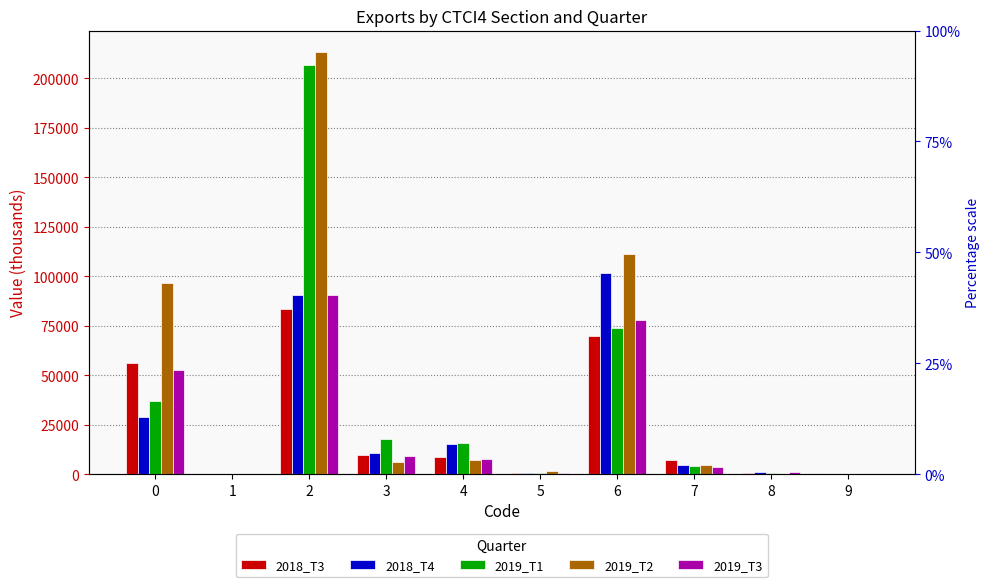

At which category does the chart reach its minimum across all series?

9